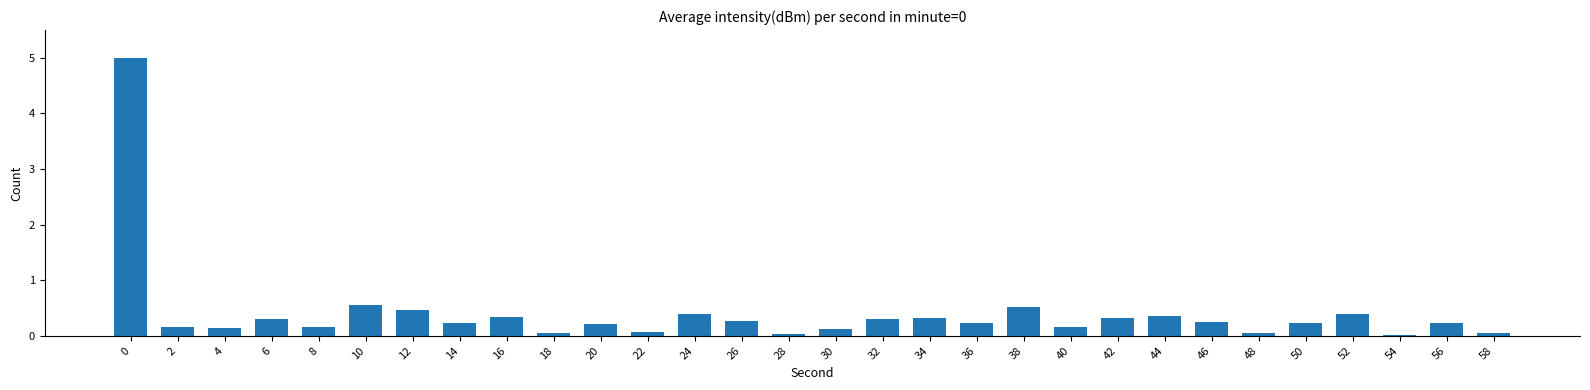

True or false: the data shows 0.3 at 34.

True